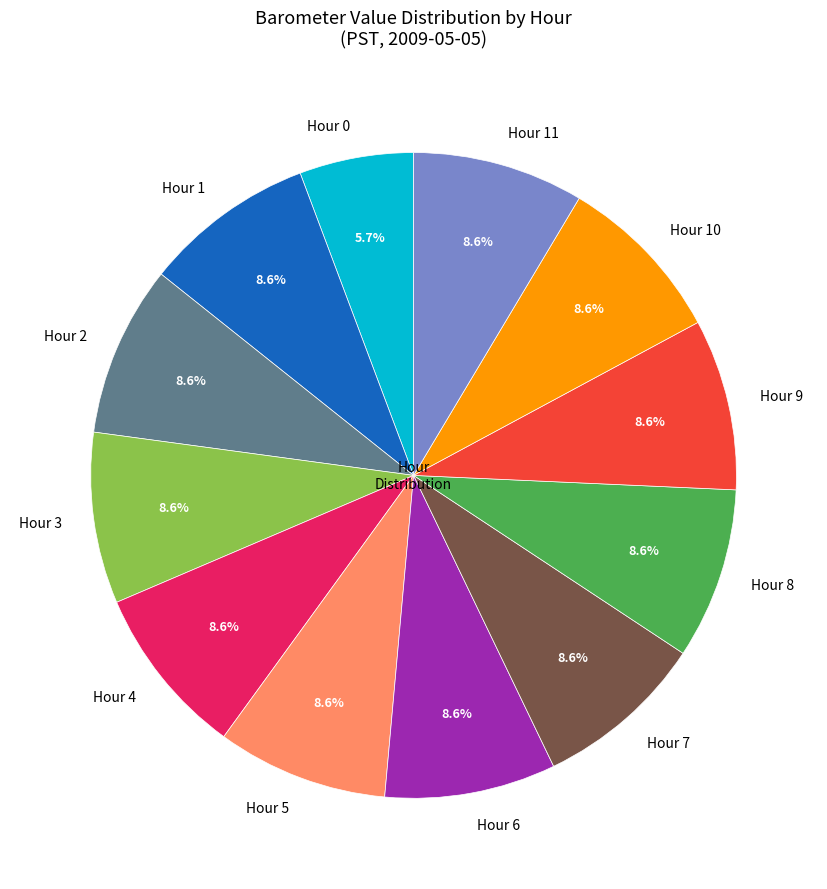

Which slice is the smallest?

Hour 0